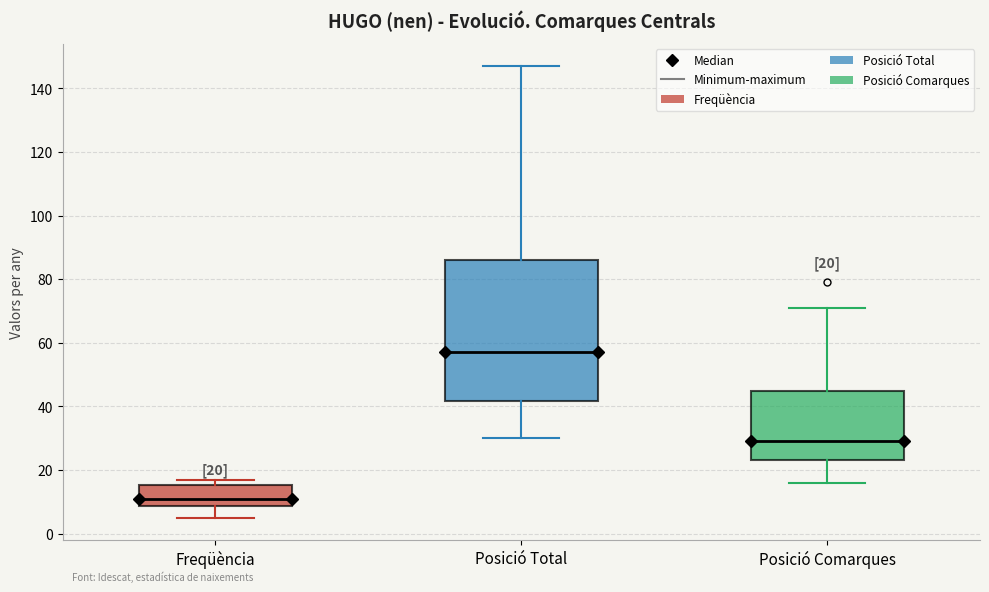

Comparing the boxes themselves (not the whiskers), which one is the tallest?

Posició Total